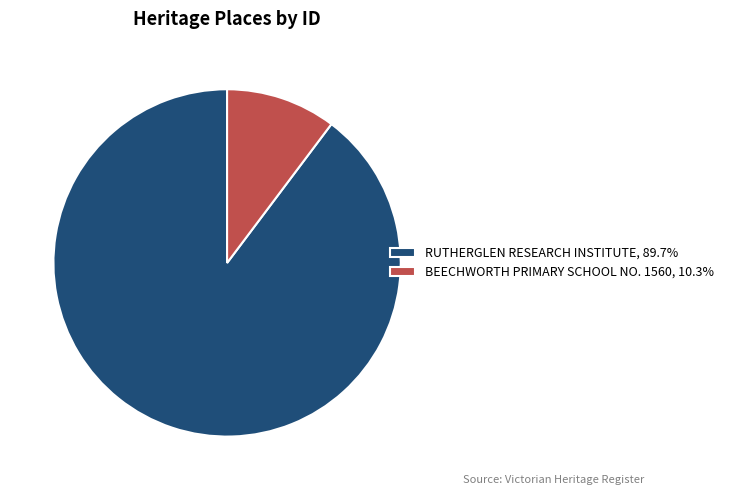

What is the ratio of the value at RUTHERGLEN RESEARCH INSTITUTE, 89.7% to the value at BEECHWORTH PRIMARY SCHOOL NO. 1560, 10.3%?

8.7